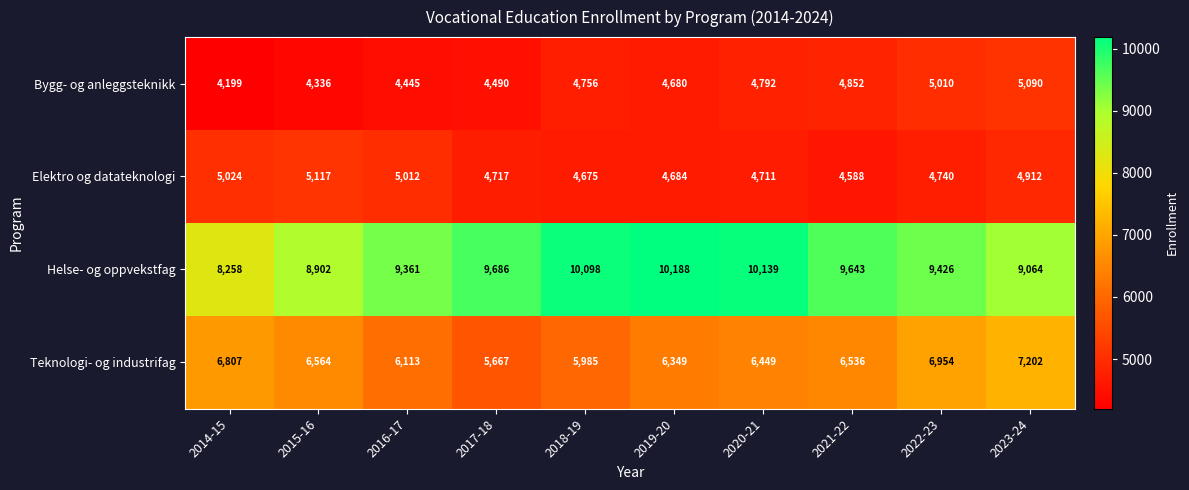

What is the spread (max minus min) of values at 2021-22?

5055